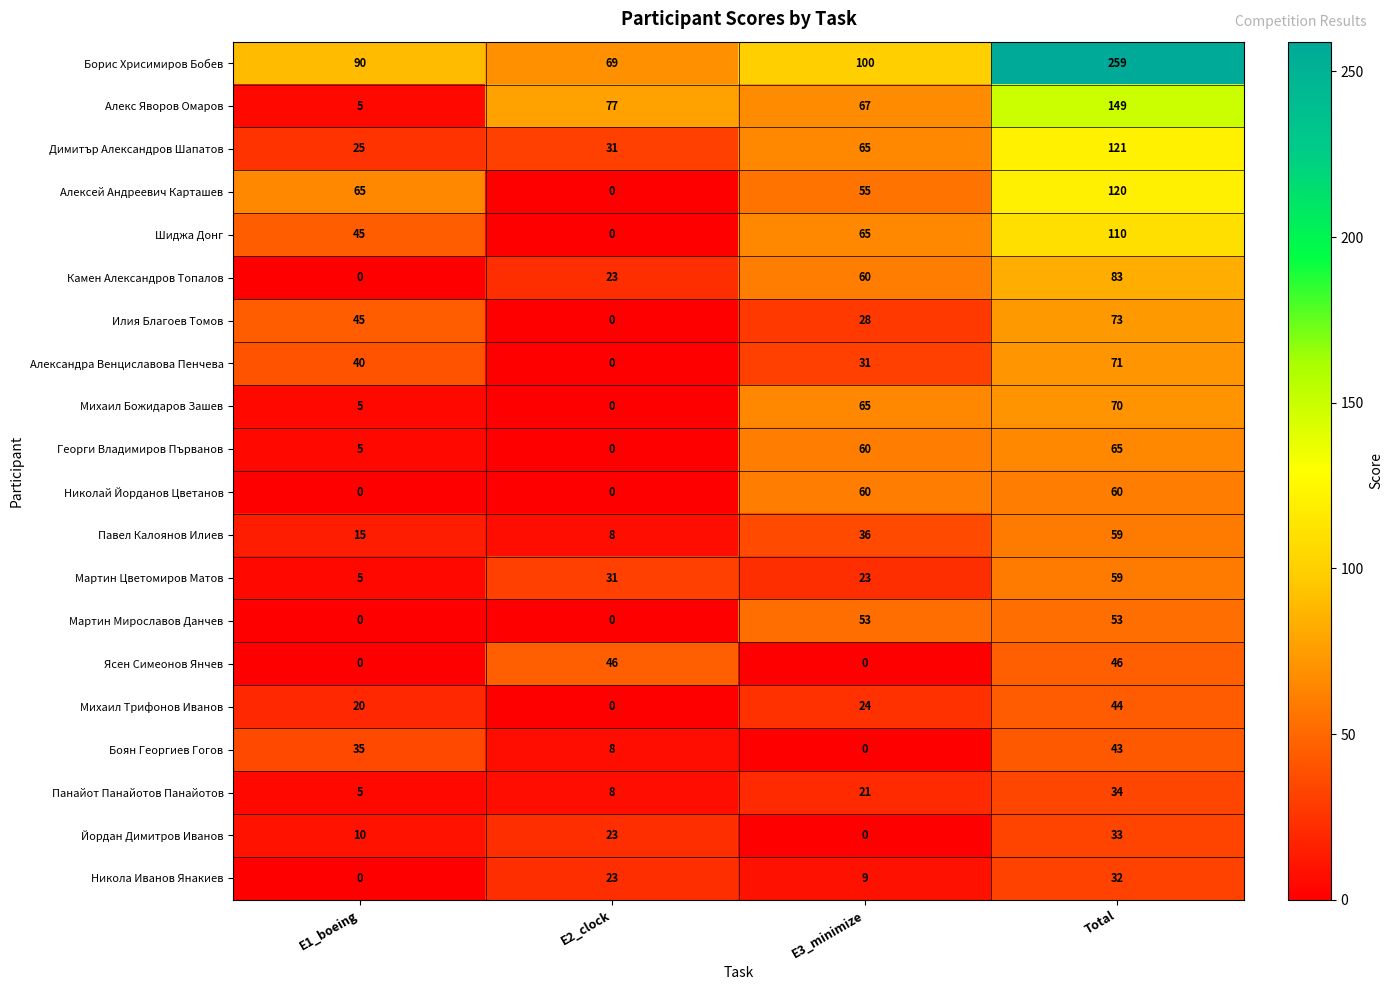

Which category has the lowest value in the Алексей Андреевич Карташев series?

E2_clock